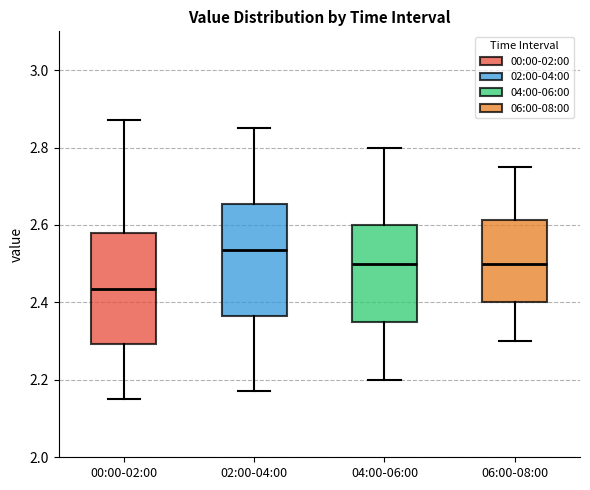

Reading left to right, transcribe this box plot: for each box, give where its median line is, the range the box spans, and where its two whiskers end, as read against the y-axis. The values are not printed on the chart, so give them approximately, as read against the axis.

00:00-02:00: median 2.44, box 2.30 to 2.58, whiskers 2.16 to 2.88
02:00-04:00: median 2.54, box 2.36 to 2.66, whiskers 2.18 to 2.86
04:00-06:00: median 2.50, box 2.36 to 2.60, whiskers 2.20 to 2.80
06:00-08:00: median 2.50, box 2.40 to 2.62, whiskers 2.30 to 2.76